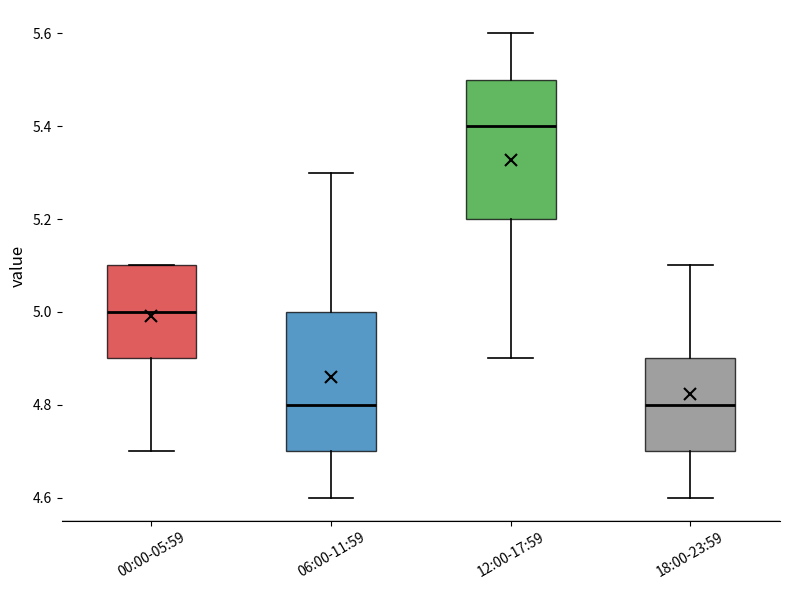

Where does the upper whisker of the box for 18:00-23:59 end on the y-axis? The values are not printed on the chart, so give them approximately, as read against the axis.

5.1